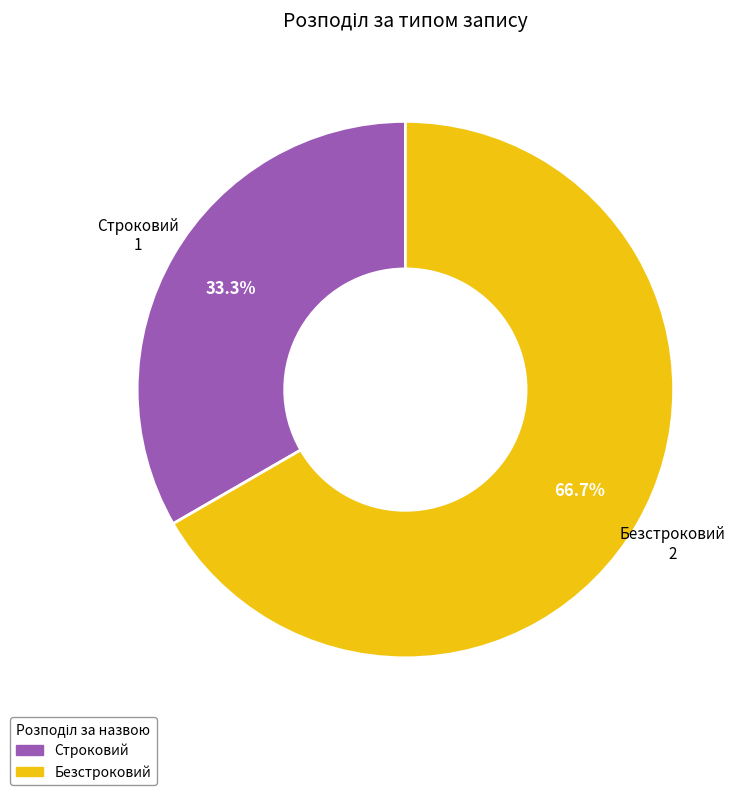

Which has a higher value, Строковий or Безстроковий?

Безстроковий